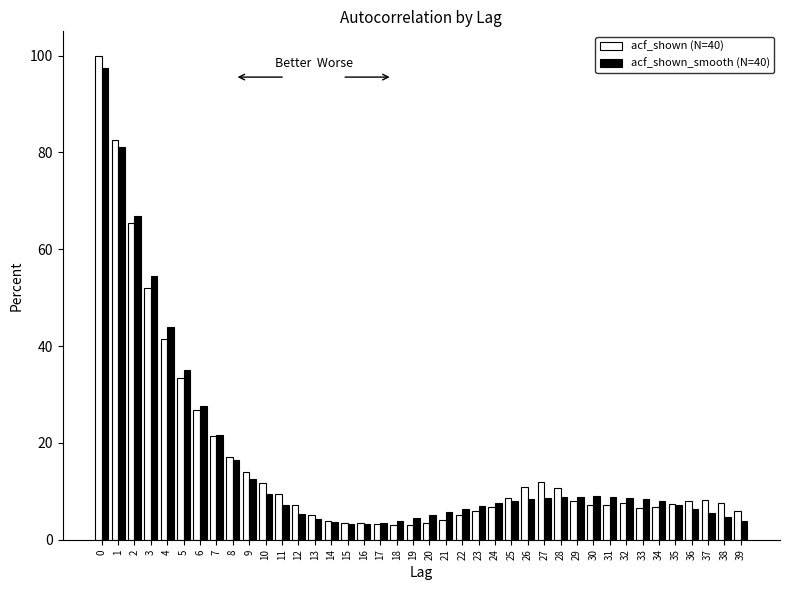

Is the value of acf_shown (N=40) at 17 greater than the value of acf_shown_smooth (N=40) at 34?

No